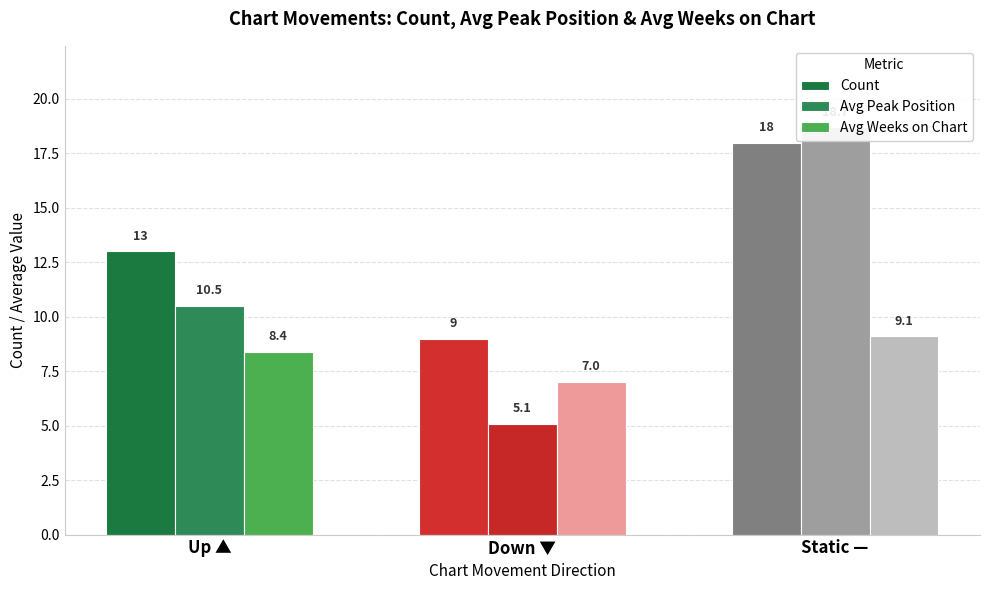

True or false: Avg Peak Position has a value of 5.1 at Down ▼.

True